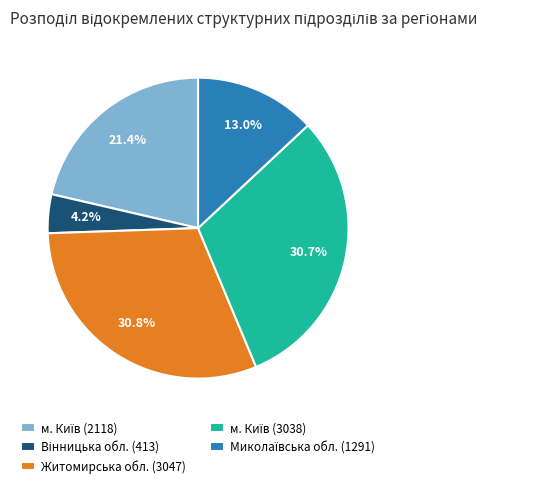

Is there a majority slice in this chart?

No